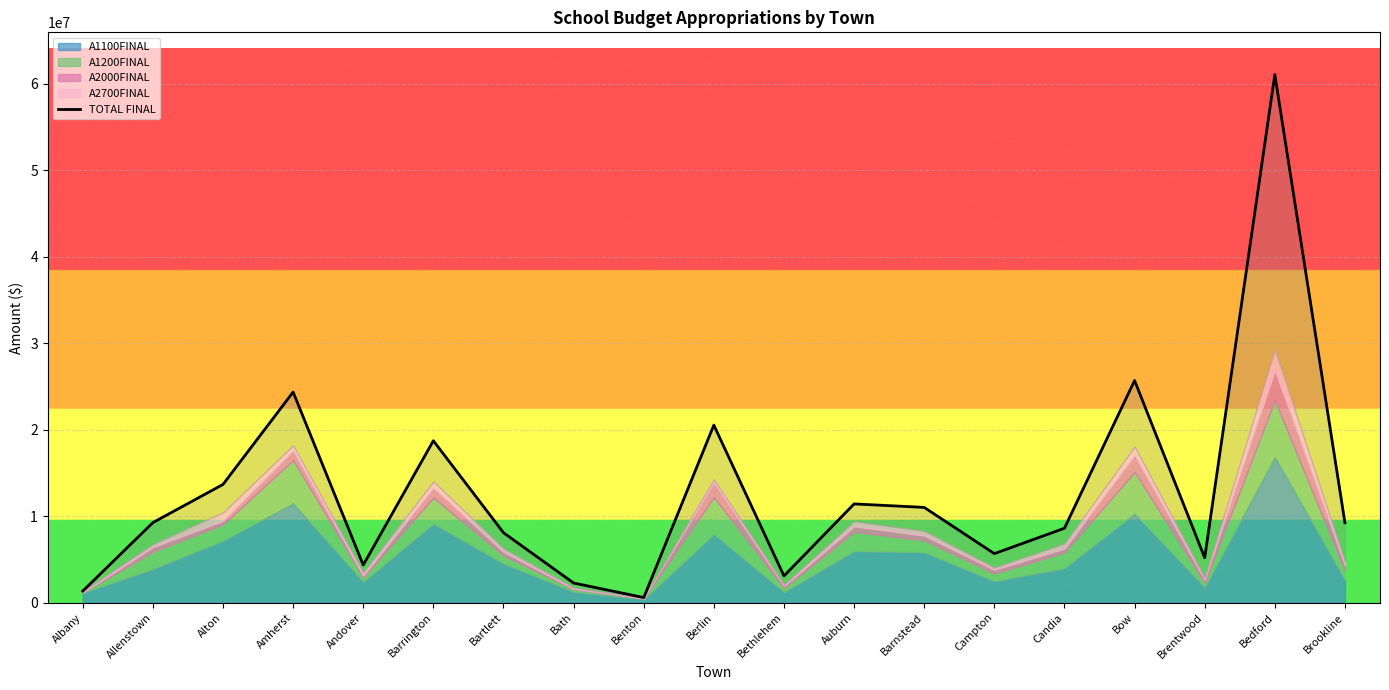

What is the difference between the maximum and minimum values?

60443789